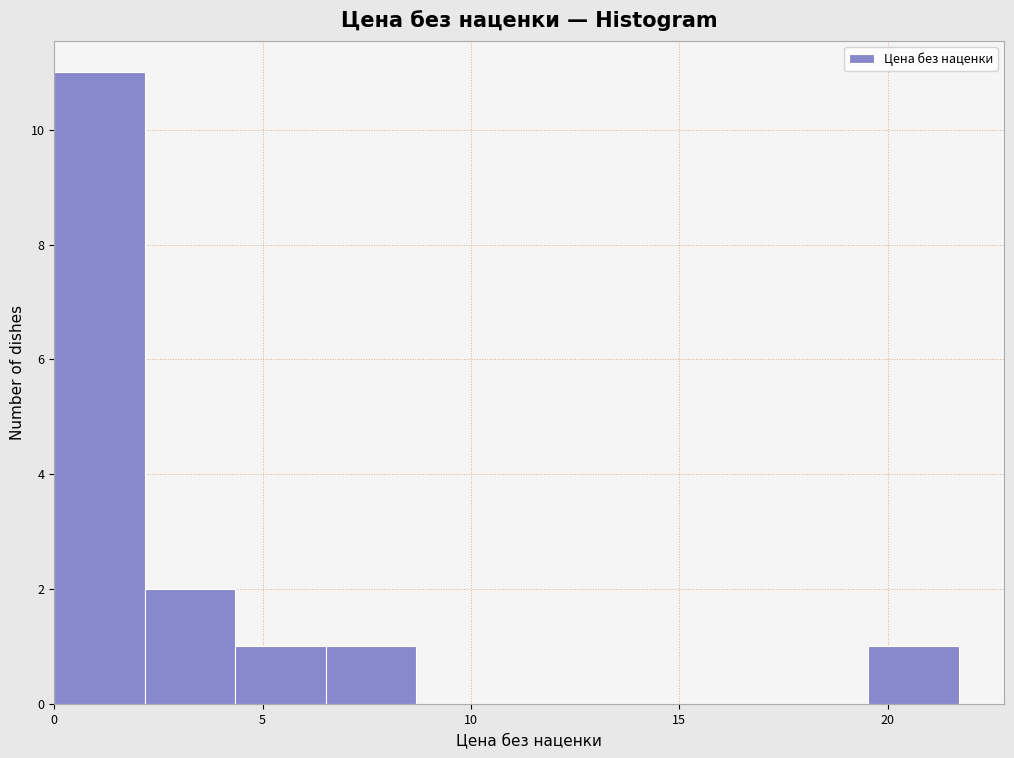

What is the height of the bar covering 19.5 to 21.5 on the x-axis? Neither the bar edges nor the heights are printed on the chart, so give them approximately, as read against the axes.

1